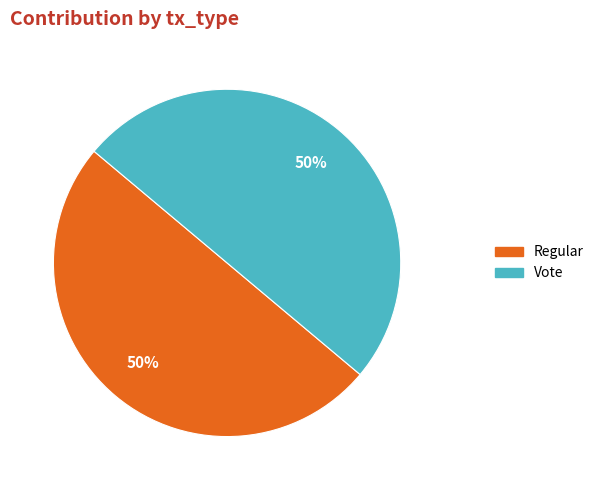

The Regular slice represents 35% of the pie. True or false?

False